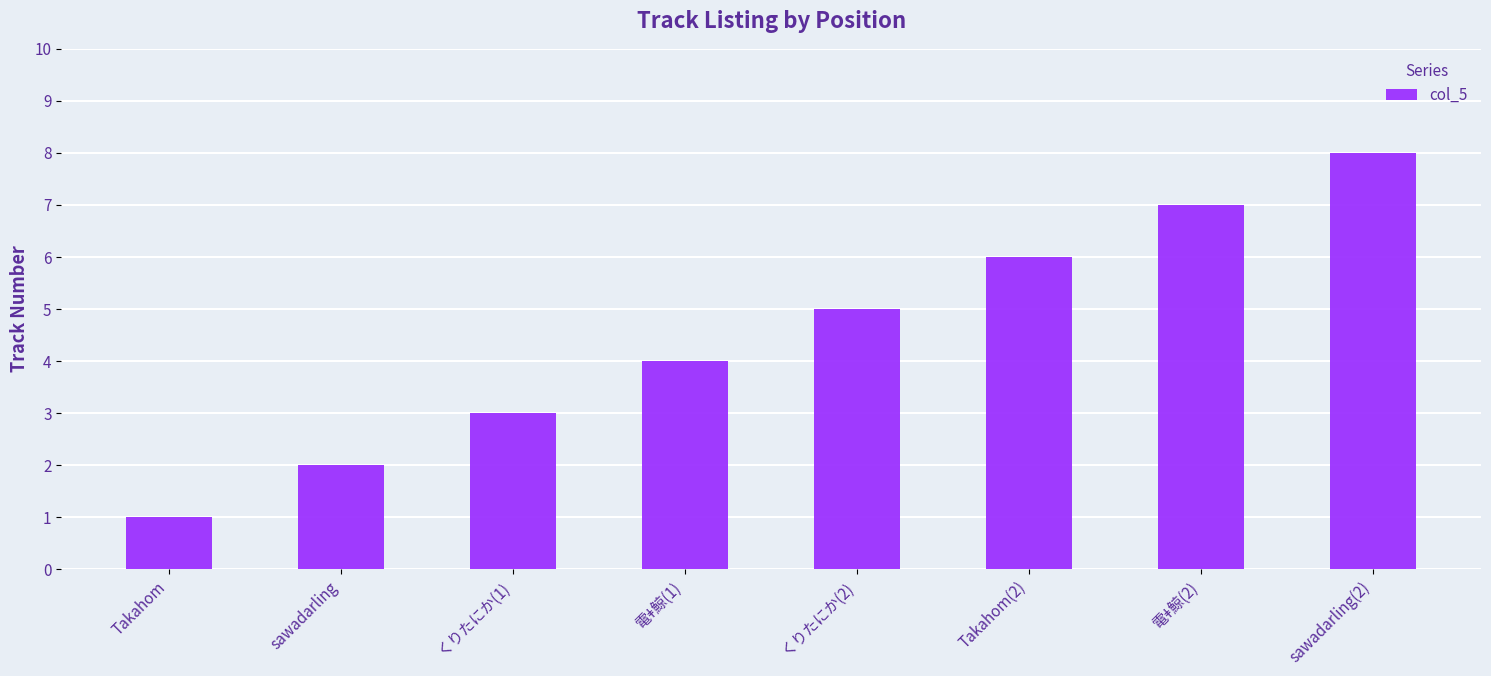

At which category does the chart reach its peak across all series?

sawadarling(2)